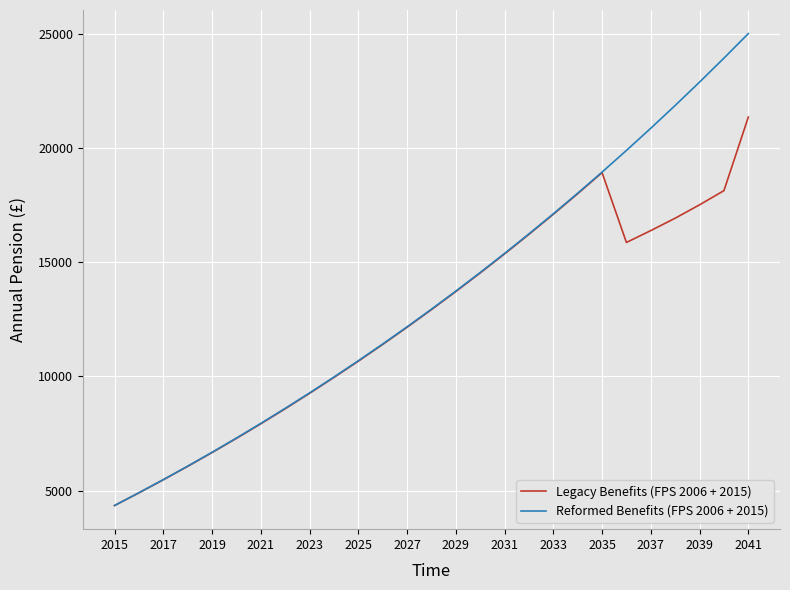

What is the lowest value of the Reformed Benefits (FPS 2006 + 2015) series?

4352.4